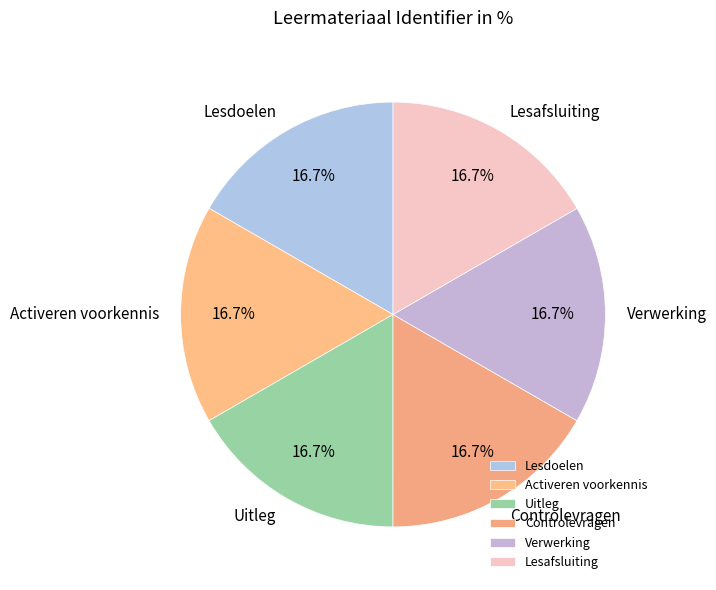

Combined, what portion of the pie is Uitleg and Controlevragen?

33.3%